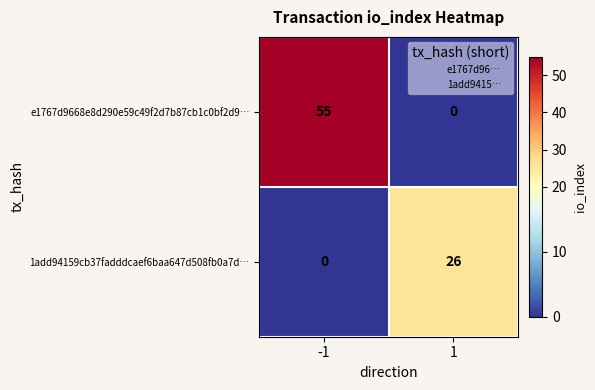

What is the average value of the 1add94159cb37fadddcaef6baa647d508fb0a7d… series?

13